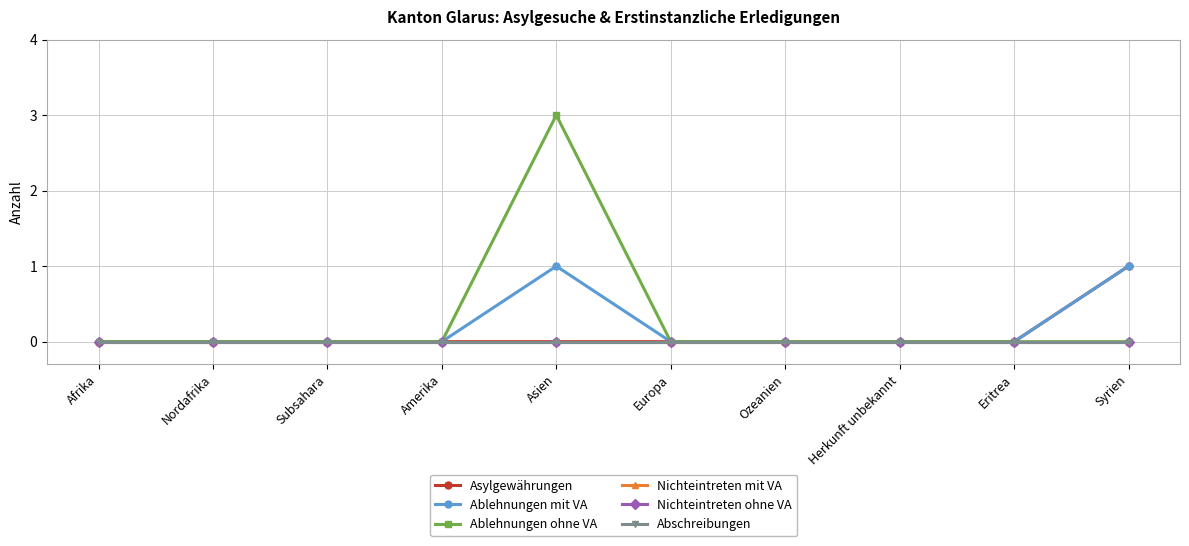

True or false: Ablehnungen mit VA and Asylgewährungen cross at least once.

False